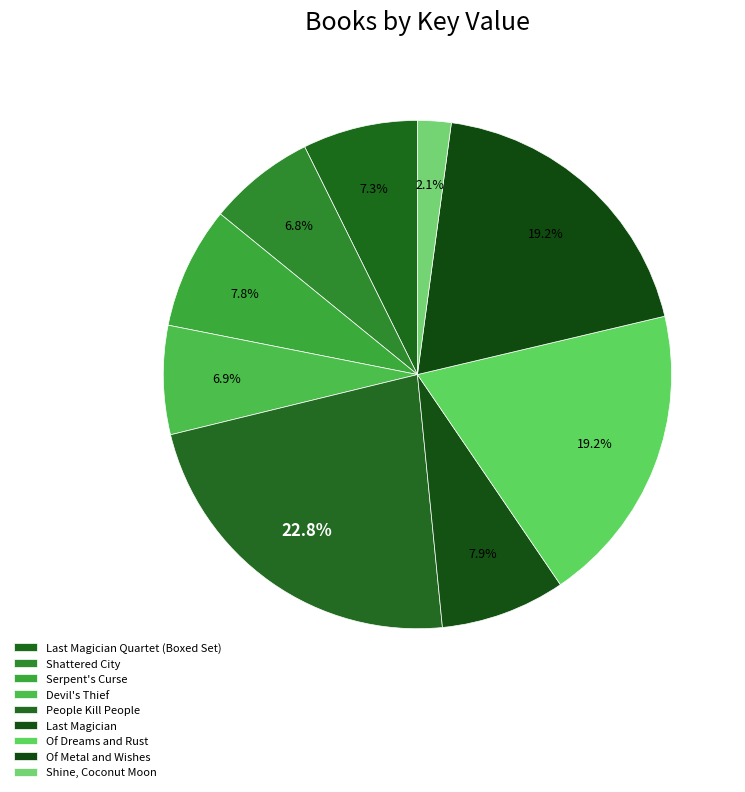

What percentage is the Serpent's Curse slice, to the nearest percent?

8%